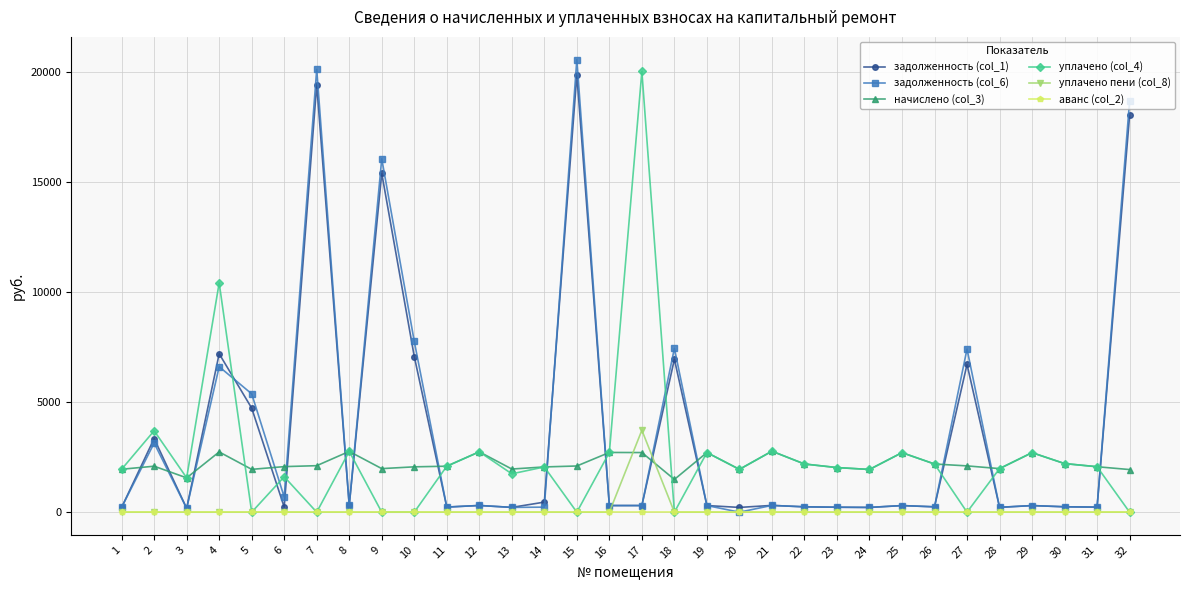

How many lines are shown in the chart?

6